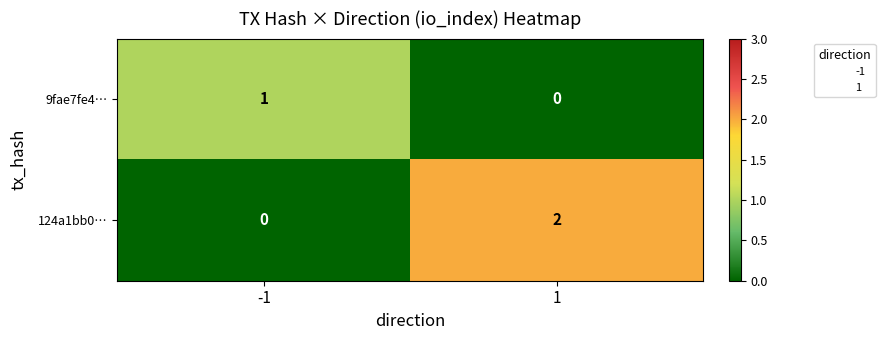

Reading left to right, extract all data points from this chart.

9fae7fe4…: 1	0
124a1bb0…: 0	2